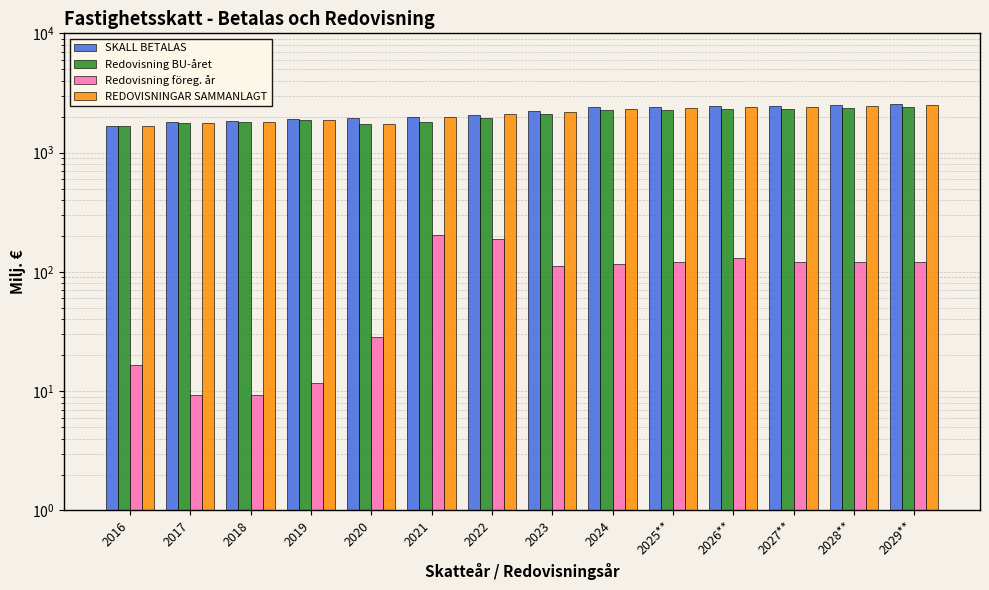

Reading left to right, what are all the values shown in this chart?

SKALL BETALAS: 1671.7	1798.4	1838.8	1908.5	1940.8	1992.8	2074.8	2241.7	2401.9	2429.6	2446.5	2474.2	2526.1	2574.1
Redovisning BU-året: 1657.7	1774.3	1812.0	1870.4	1721.6	1789.4	1935.3	2102.8	2258.9	2280.0	2300.0	2330.0	2370.0	2420.0
Redovisning föreg. år: 16.6	9.2	9.3	11.8	28.4	202.6	188.7	112.2	117.5	120.0	130.0	120.0	120.0	120.0
REDOVISNINGAR SAMMANLAGT: 1669.7	1774.1	1813.4	1870.3	1747.2	1972.5	2095.9	2188.0	2334.0	2360.0	2390.0	2410.0	2450.0	2500.0